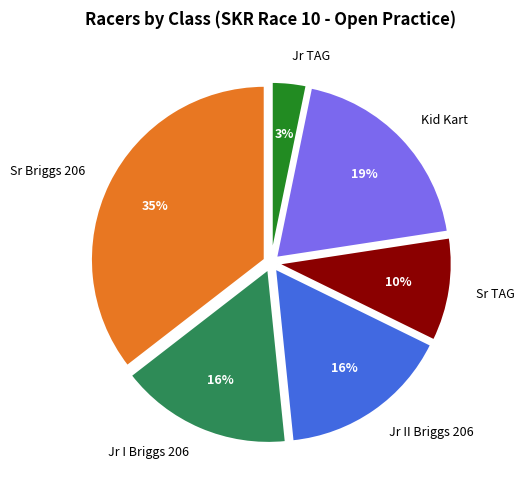

Which has a higher value, Jr II Briggs 206 or Jr TAG?

Jr II Briggs 206